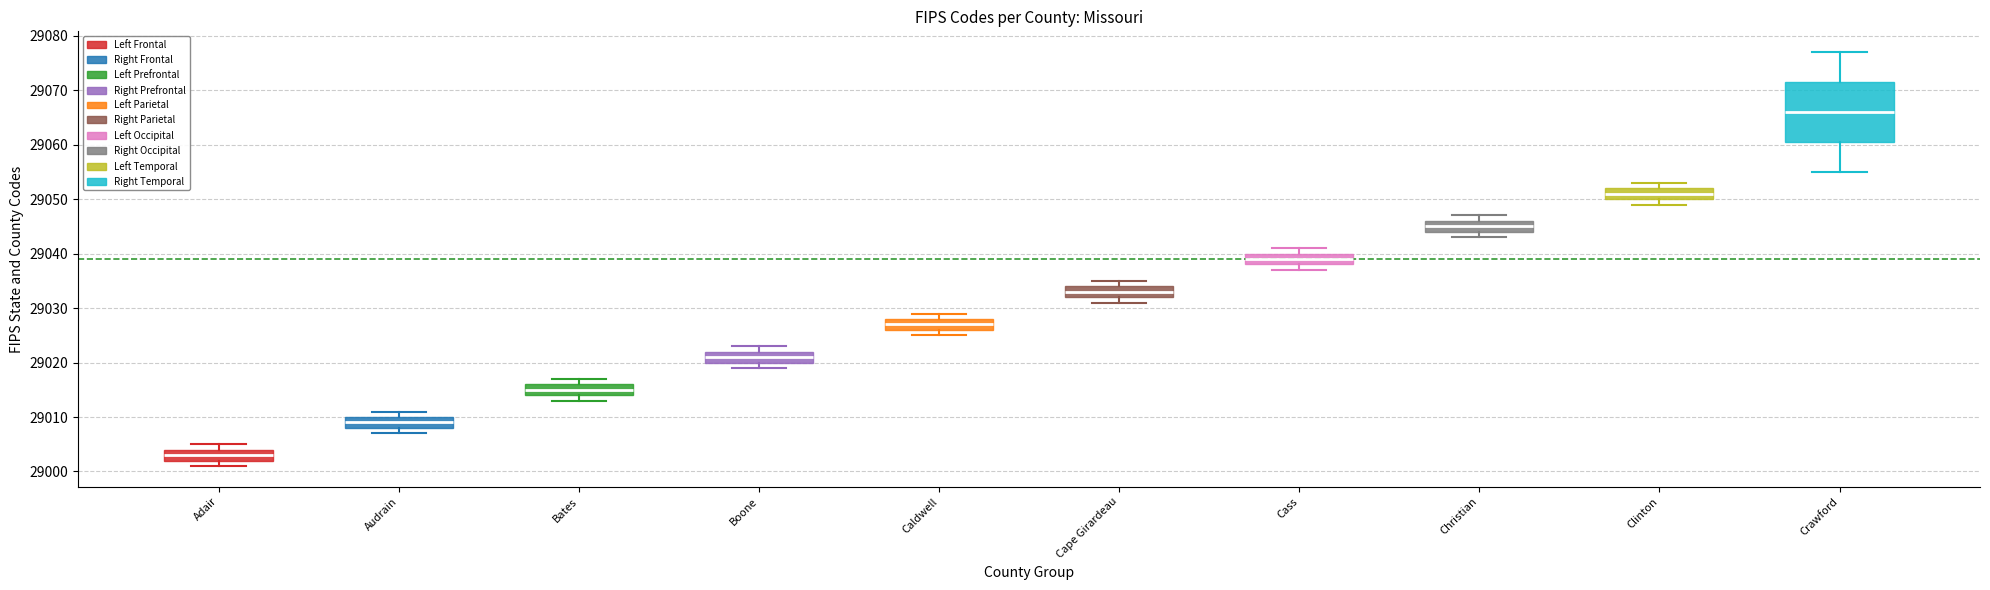

Reading left to right, read every box against the y-axis: the position of its median line, the range the box covers, and the ends of its whiskers. The values are not printed on the chart, so give them approximately, as read against the axis.

Adair: median 29003, box 29002 to 29004, whiskers 29001 to 29005
Audrain: median 29009, box 29008 to 29010, whiskers 29007 to 29011
Bates: median 29015, box 29014 to 29016, whiskers 29013 to 29017
Boone: median 29021, box 29020 to 29022, whiskers 29019 to 29023
Caldwell: median 29027, box 29026 to 29028, whiskers 29025 to 29029
Cape Girardeau: median 29033, box 29032 to 29034, whiskers 29031 to 29035
Cass: median 29039, box 29038 to 29040, whiskers 29037 to 29041
Christian: median 29045, box 29044 to 29046, whiskers 29043 to 29047
Clinton: median 29051, box 29050 to 29052, whiskers 29049 to 29053
Crawford: median 29066, box 29061 to 29072, whiskers 29055 to 29077